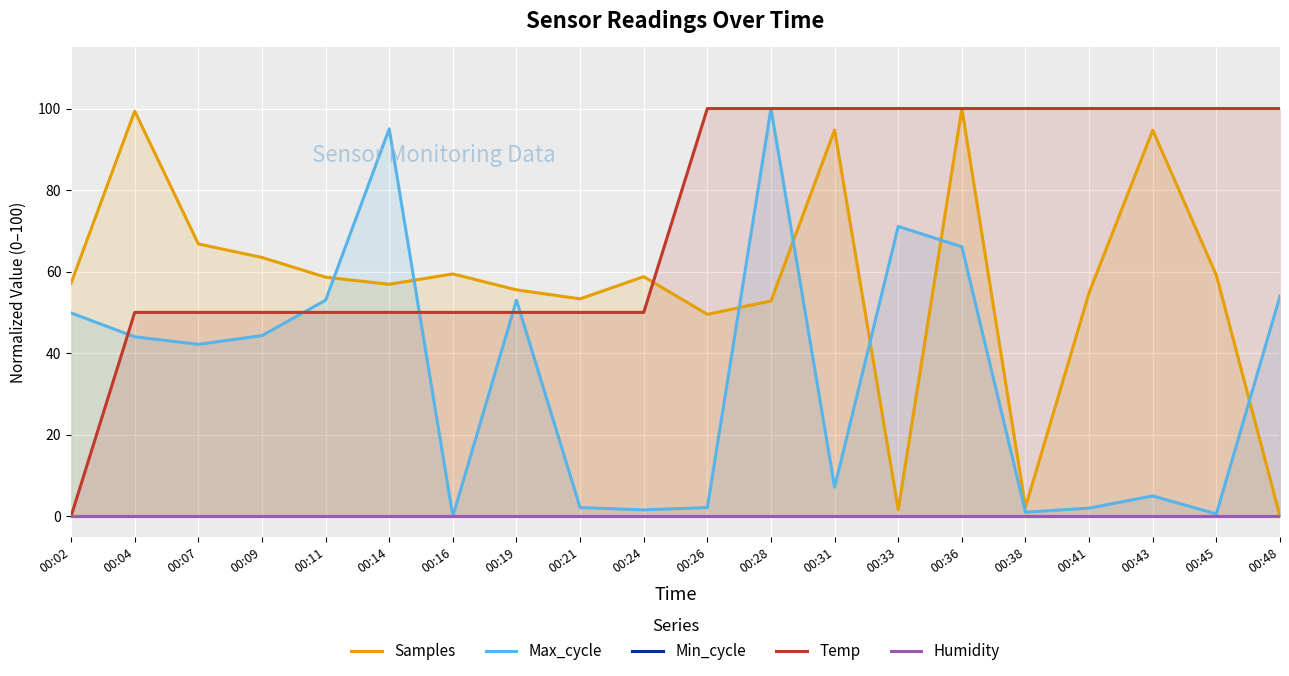

The Samples series shows 66.8 at 00:07. True or false?

True